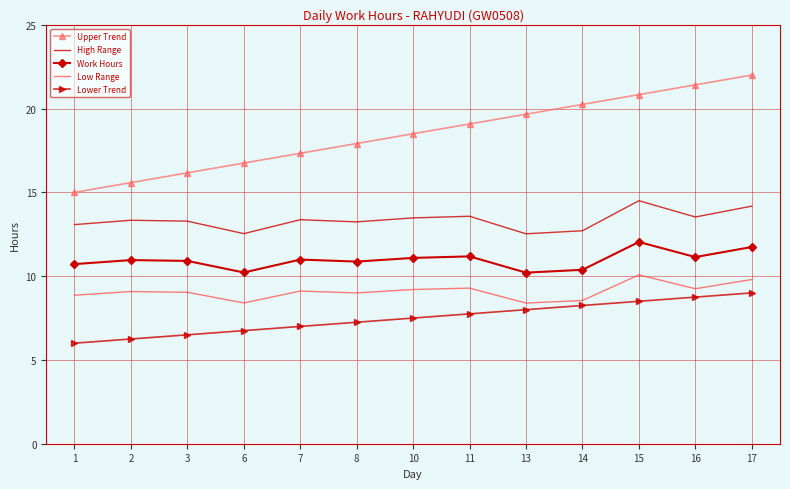

How many series are shown in this chart?

5